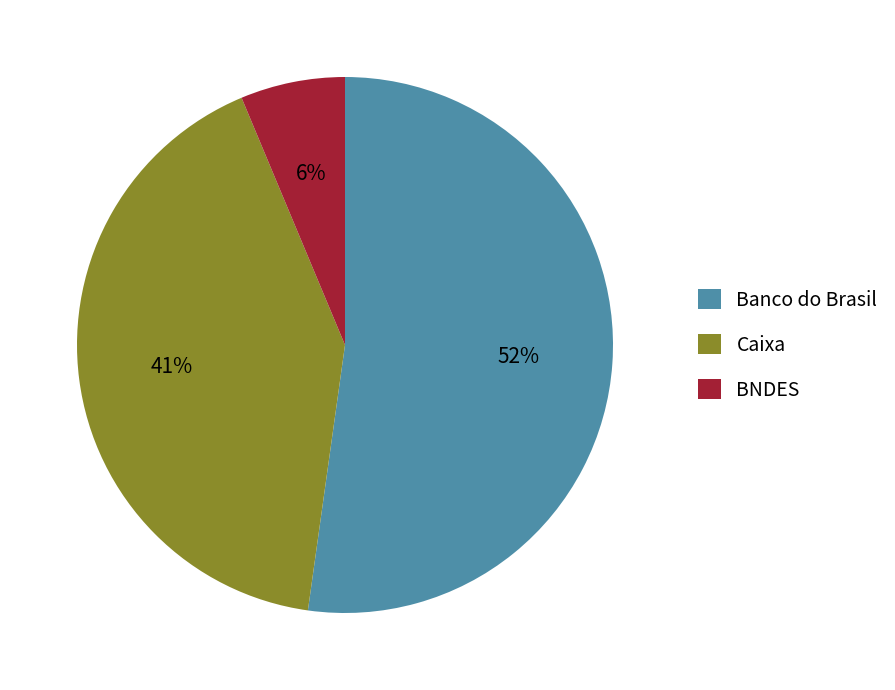

To the nearest percent, what is the combined percentage of Caixa and Banco do Brasil?

94%